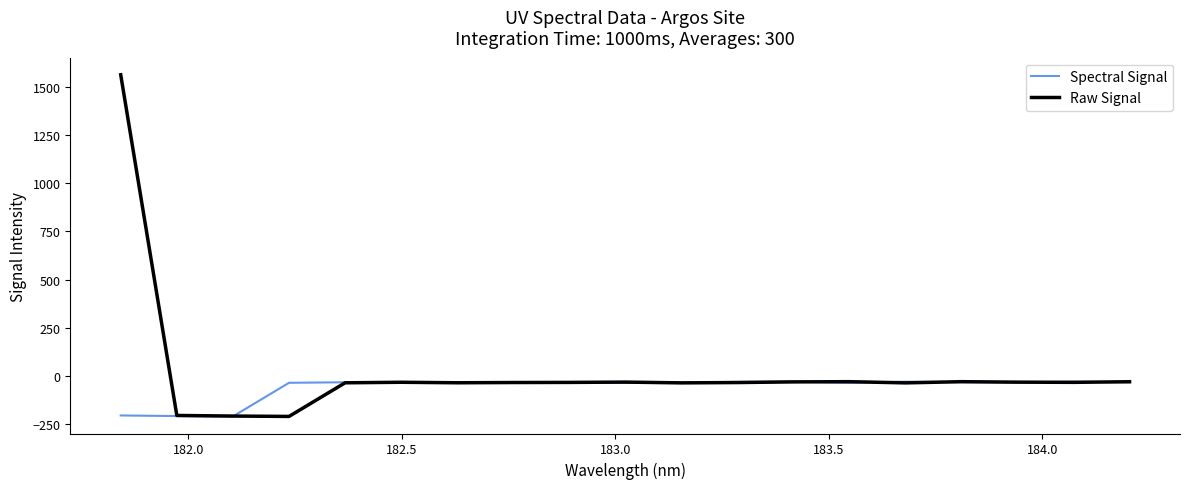

Which series has the widest spread of values?

Raw Signal